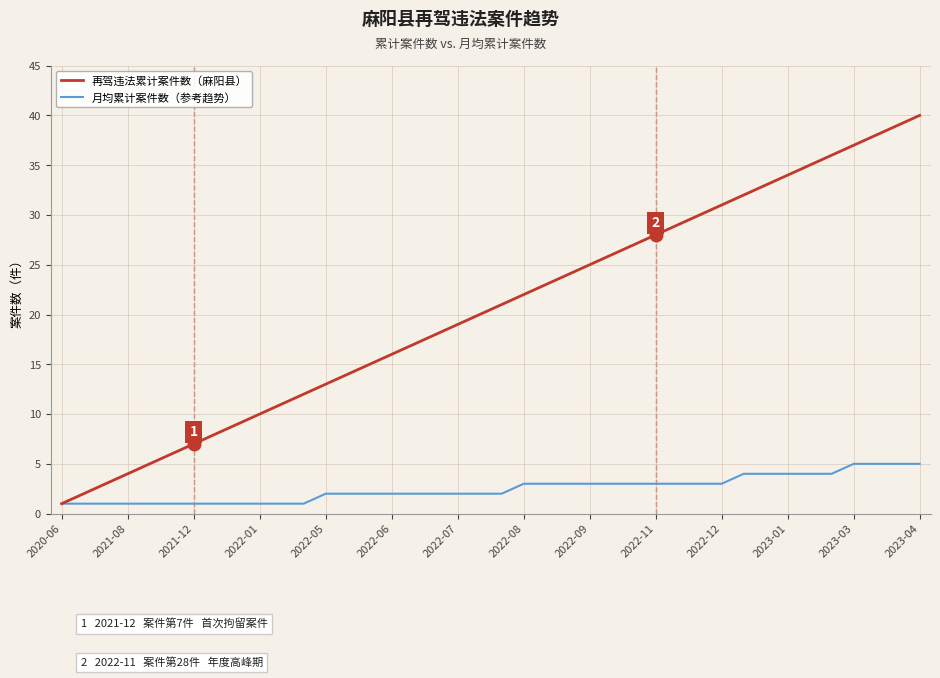

True or false: 再驾违法累计案件数（麻阳县） has more than 2 points higher than both neighbors.

False